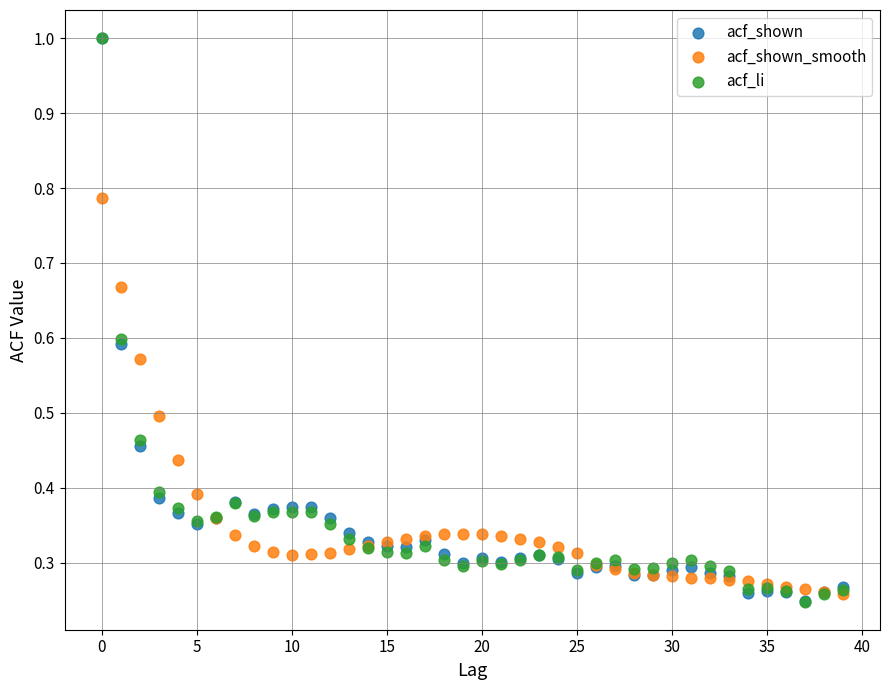

What are all the series names shown in the legend?

acf_shown, acf_shown_smooth, acf_li